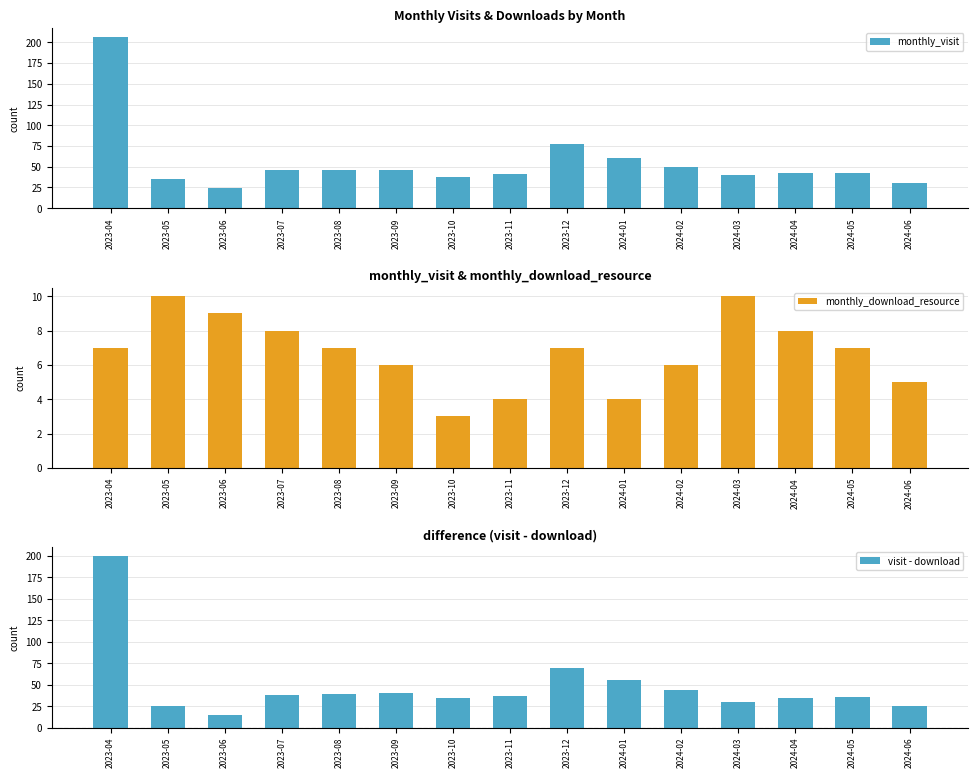

Reading left to right, list all the values displayed in this chart.

monthly_visit: 2023-04=207	2023-05=35	2023-06=24	2023-07=46	2023-08=46	2023-09=46	2023-10=38	2023-11=41	2023-12=77	2024-01=60	2024-02=50	2024-03=40	2024-04=42	2024-05=43	2024-06=30
monthly_download_resource: 2023-04=7	2023-05=10	2023-06=9	2023-07=8	2023-08=7	2023-09=6	2023-10=3	2023-11=4	2023-12=7	2024-01=4	2024-02=6	2024-03=10	2024-04=8	2024-05=7	2024-06=5
visit - download: 2023-04=200	2023-05=25	2023-06=15	2023-07=38	2023-08=39	2023-09=40	2023-10=35	2023-11=37	2023-12=70	2024-01=56	2024-02=44	2024-03=30	2024-04=34	2024-05=36	2024-06=25